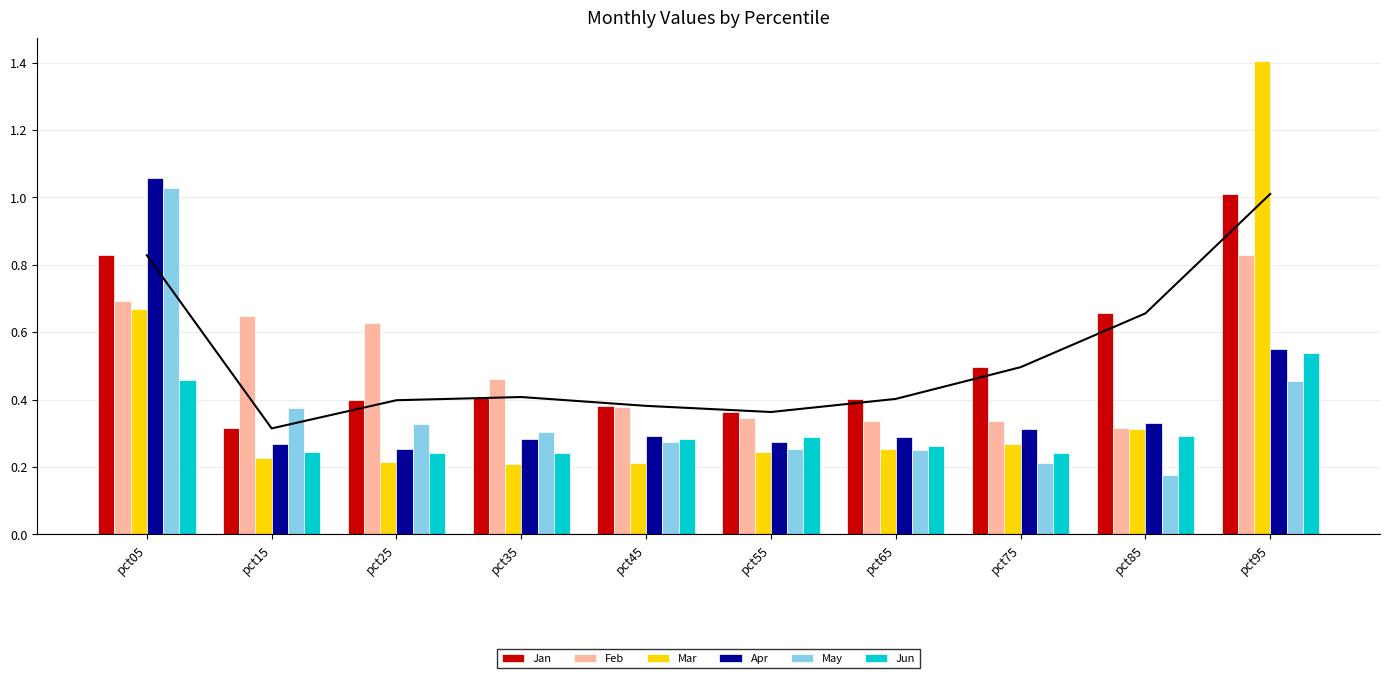

At which category is the sum across all series the highest?

pct95